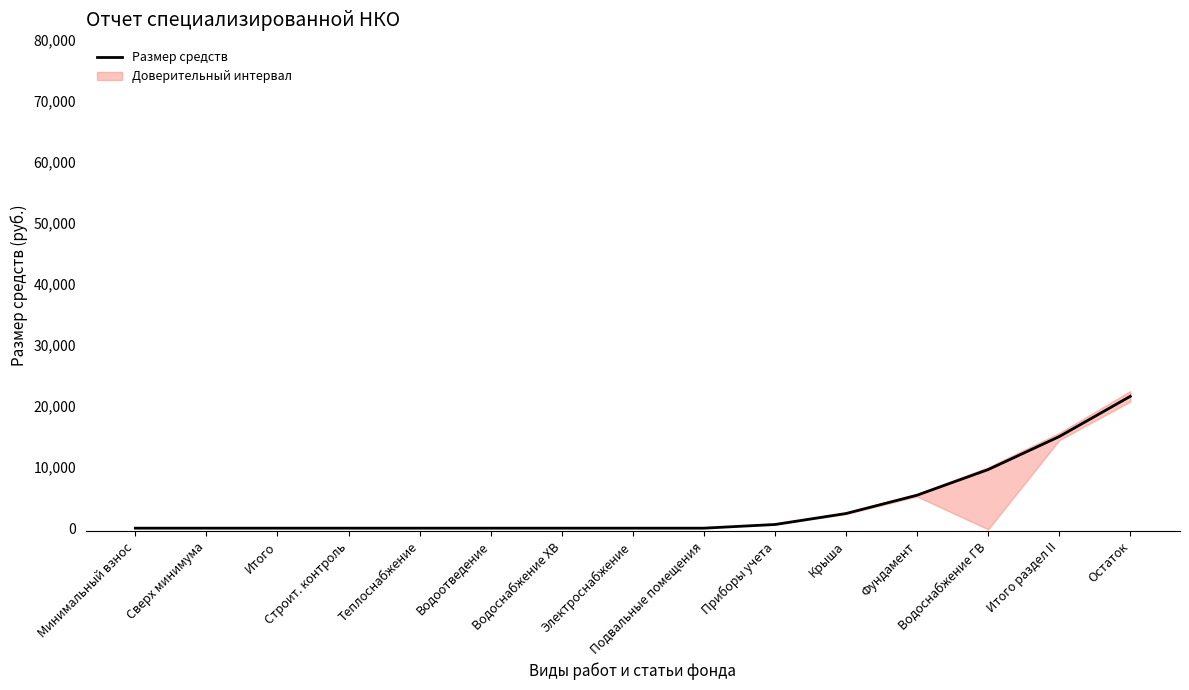

Does the chart have visible grid lines?

No